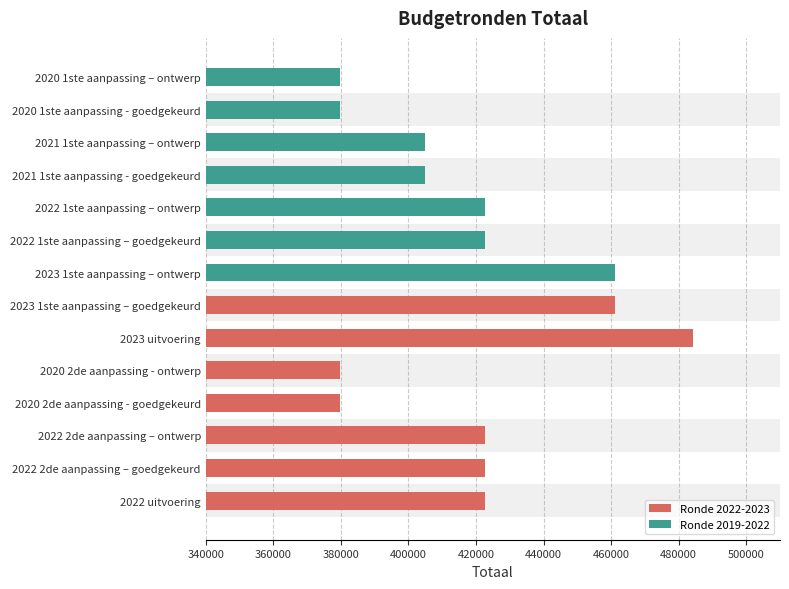

What are all the series names shown in the legend?

Ronde 2022-2023, Ronde 2019-2022